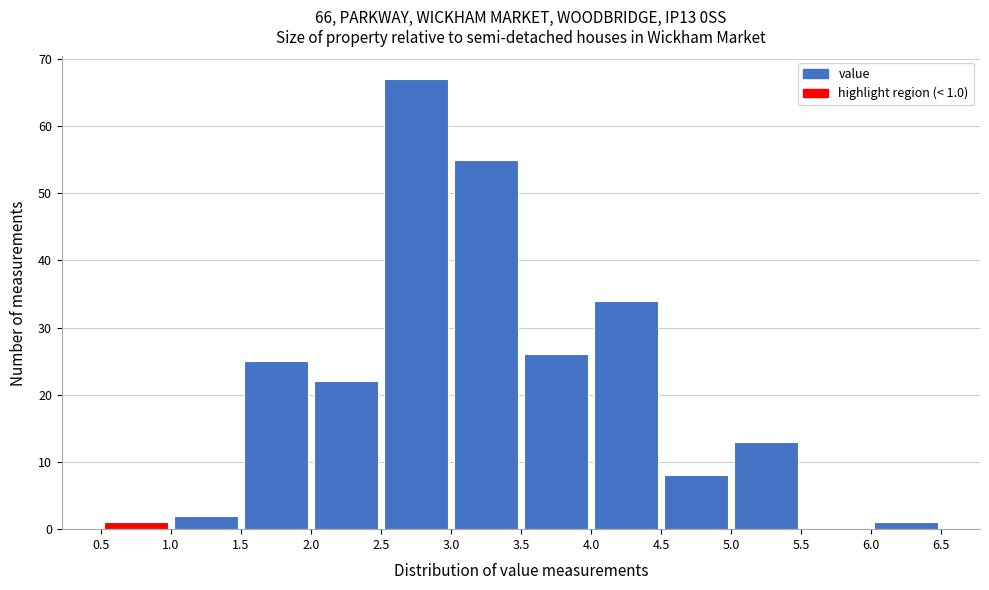

Which range on the x-axis has the tallest bar?

2.5 to 3.0